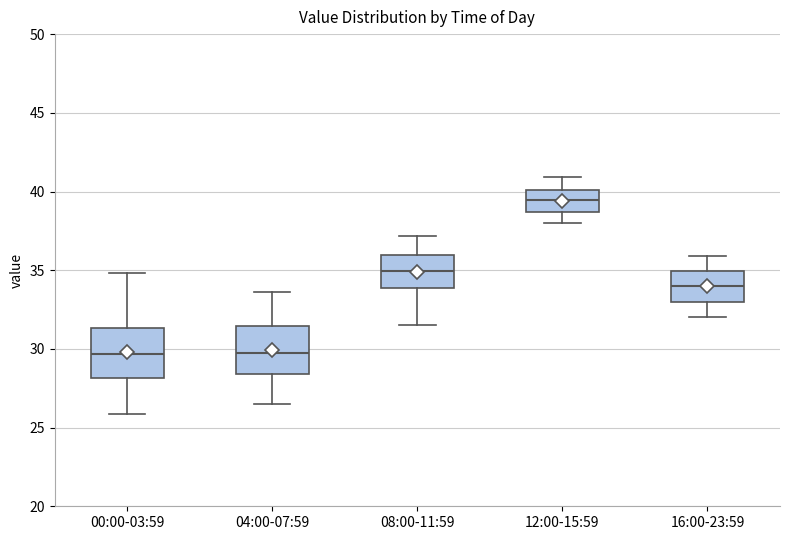

Where does the median line of the box for 12:00-15:59 sit on the y-axis? The values are not printed on the chart, so give them approximately, as read against the axis.

39.5